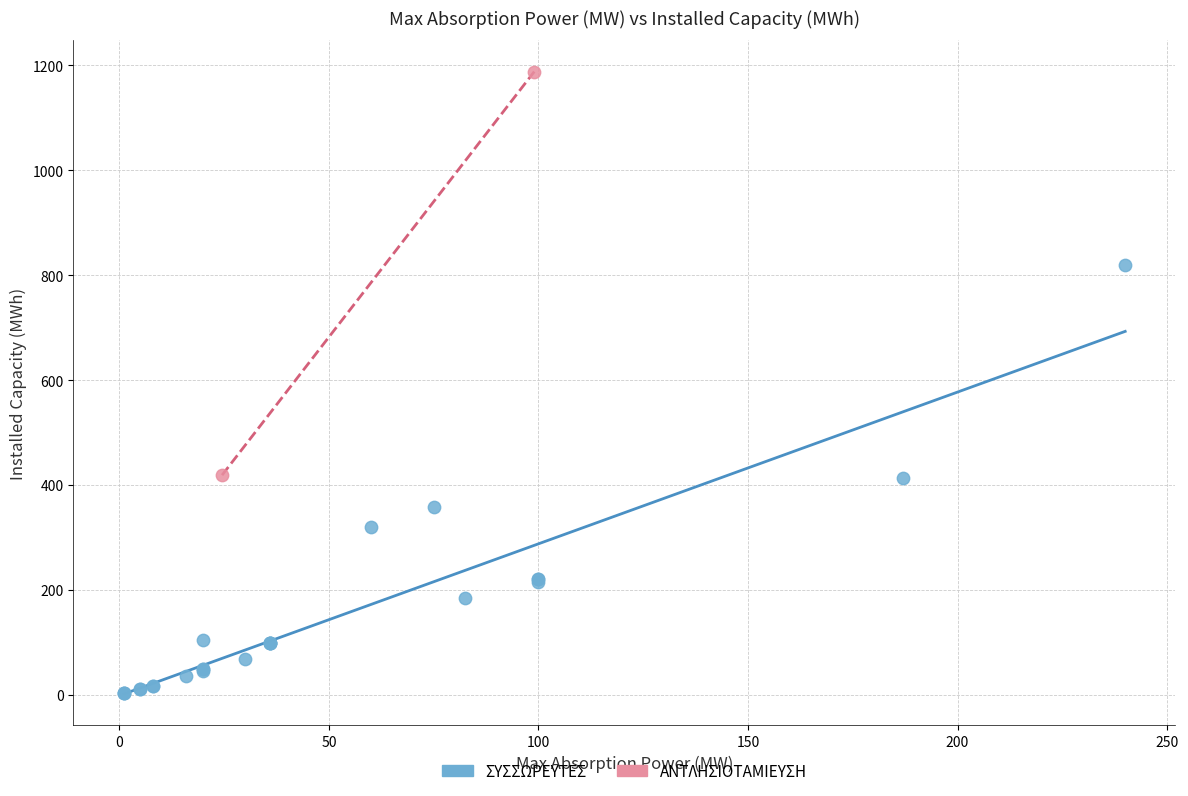

Which series has the largest Y range (max minus min)?

ΣΥΣΣΩΡΕΥΤΕΣ